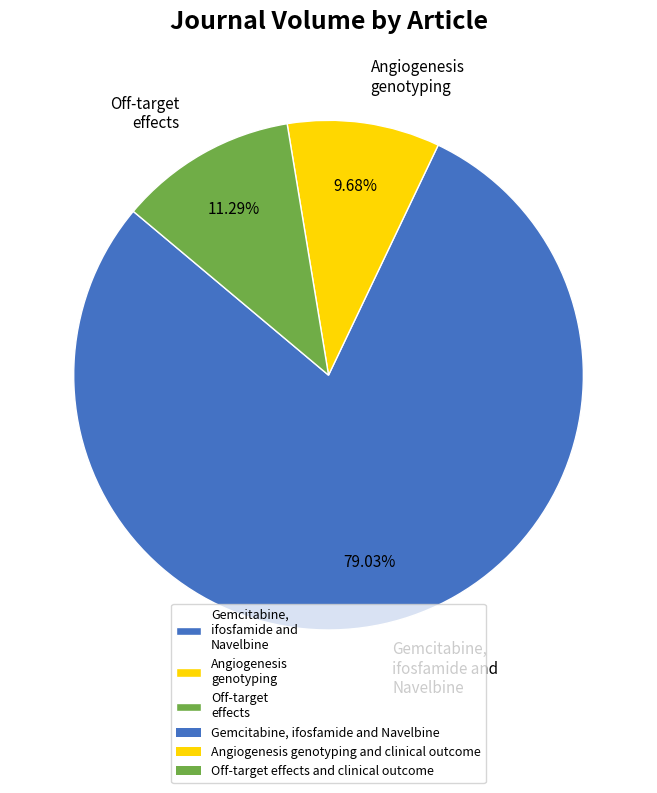

Which has a higher value, Off-target effects or Angiogenesis genotyping?

Off-target effects